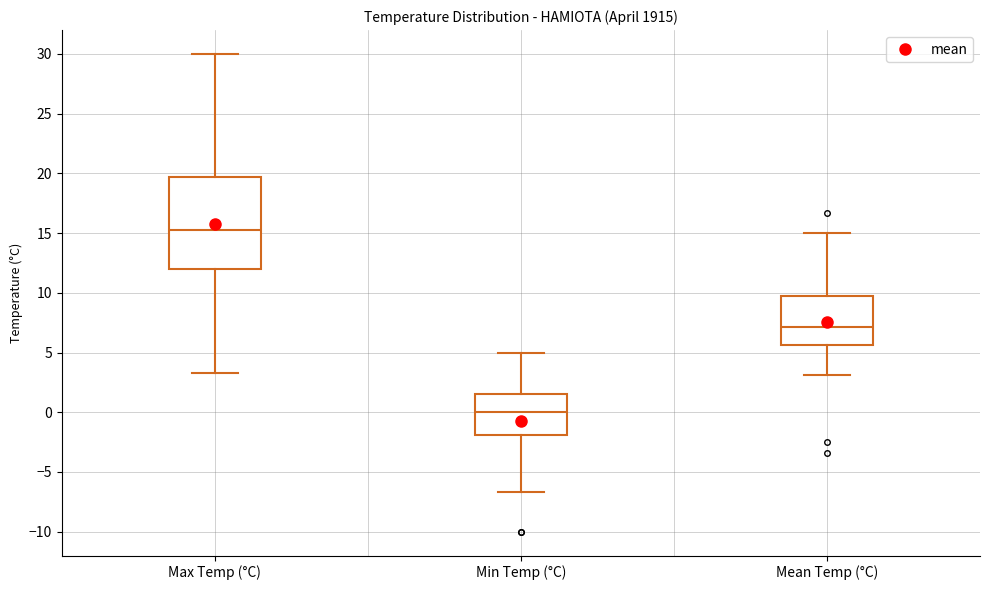

Which box's median line is the lowest?

Min Temp (°C)